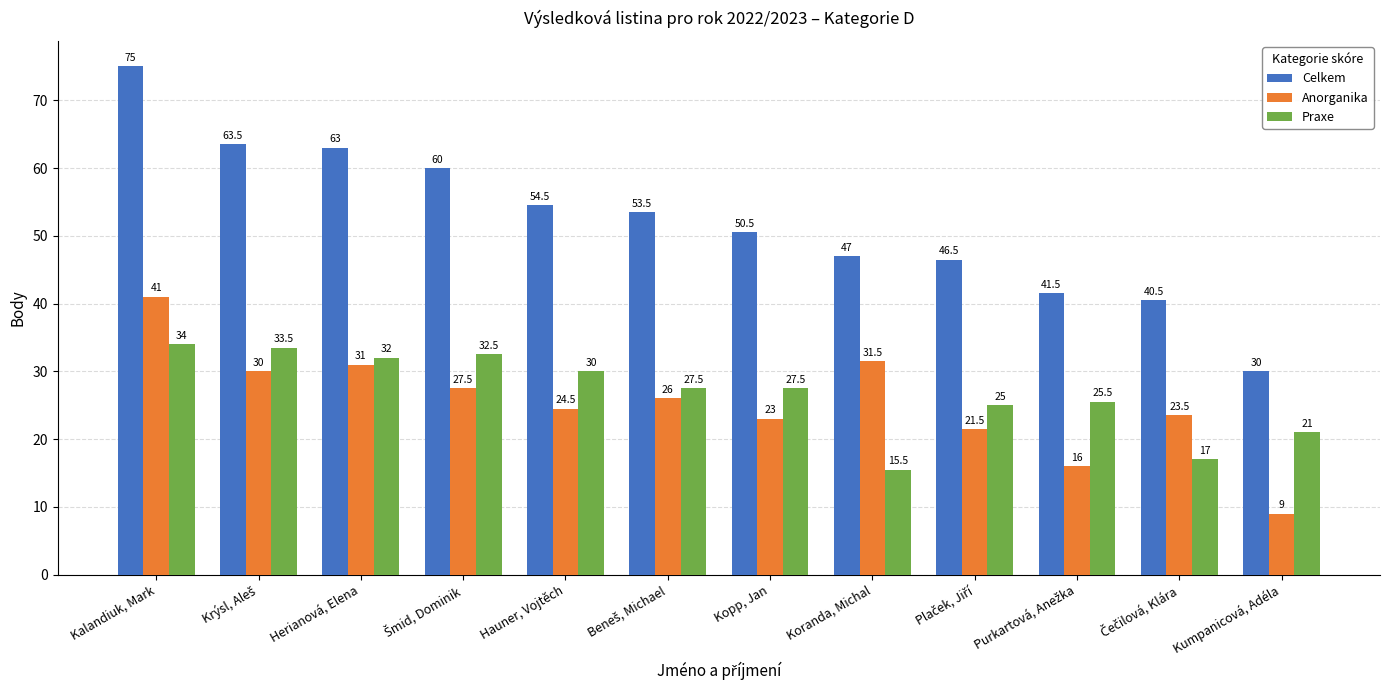

List the series in order of their peak value, highest first.

Celkem, Anorganika, Praxe